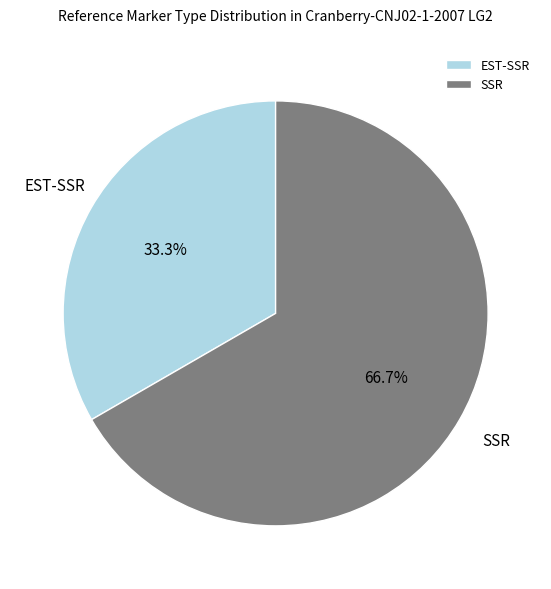

Which category has the smallest portion of the pie?

EST-SSR